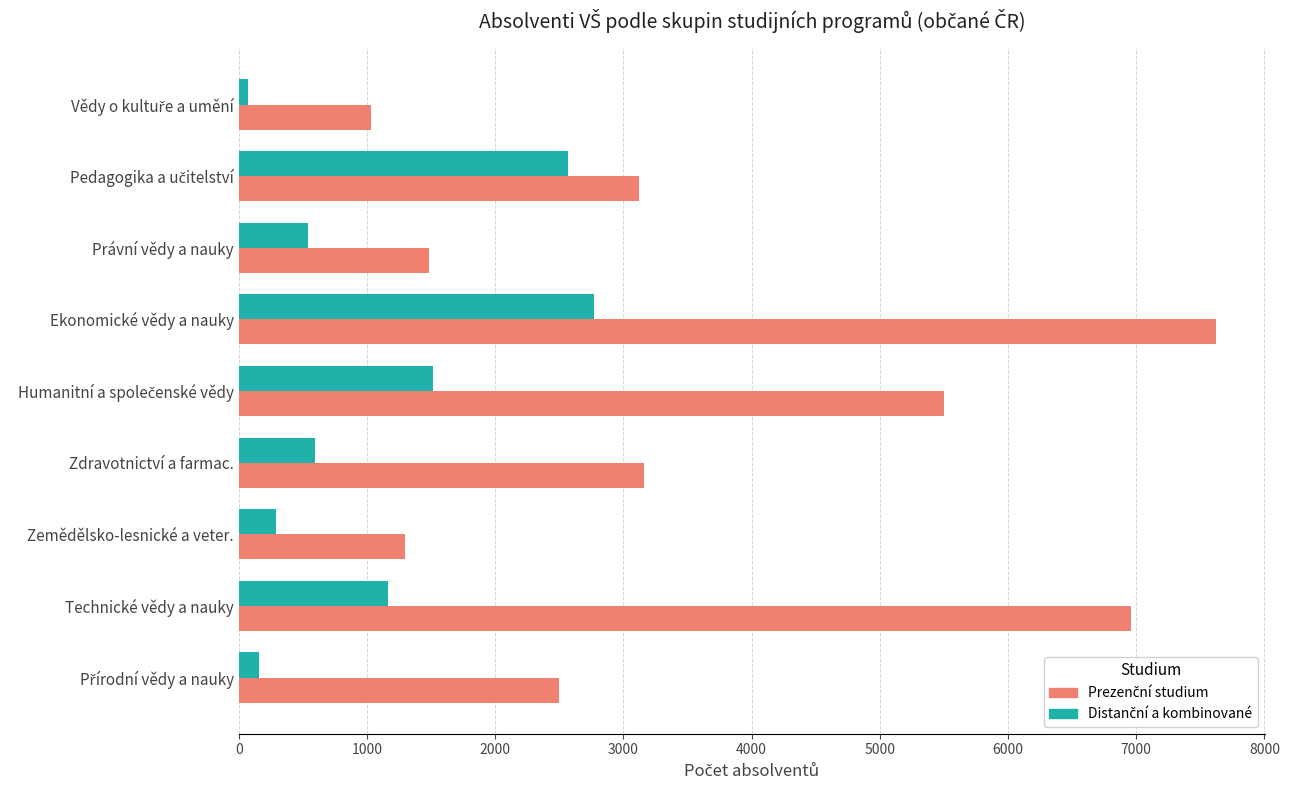

What is the difference between the highest and lowest values at Právní vědy a nauky?

943